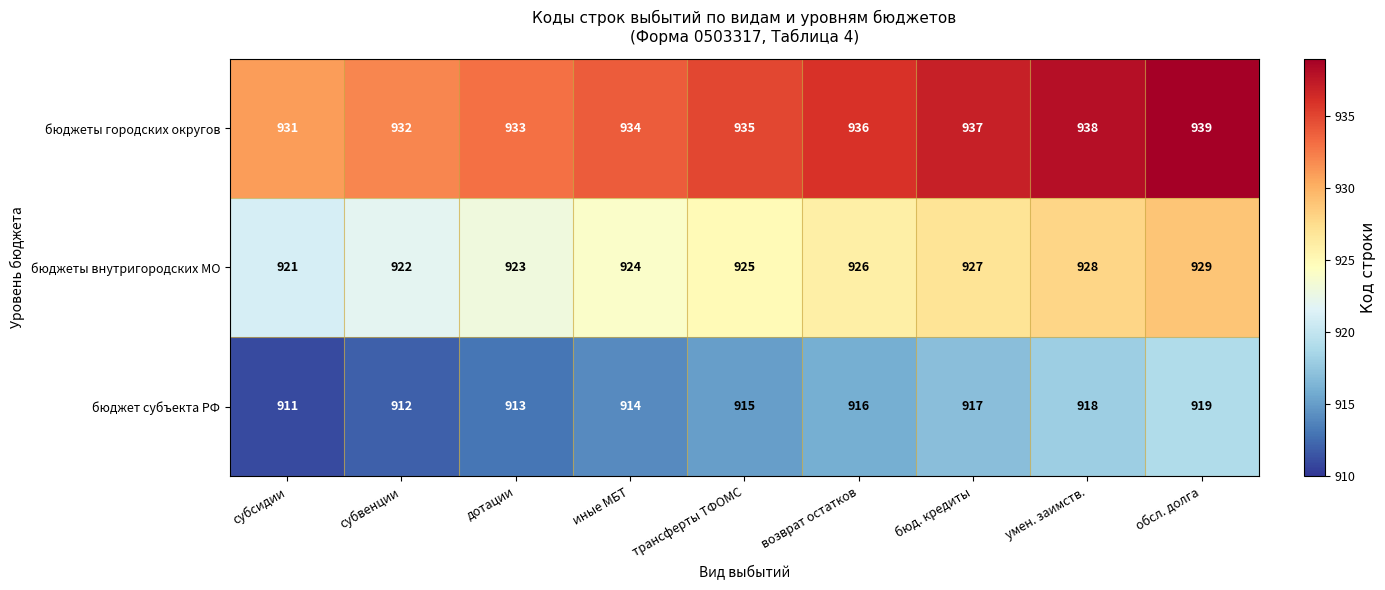

List the series in order of their peak value, highest first.

бюджеты городских округов, бюджеты внутригородских МО, бюджет субъекта РФ